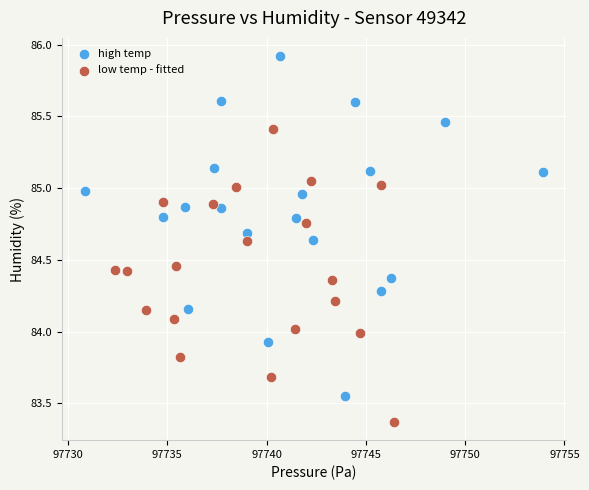

Which series has the widest spread of Y values?

high temp